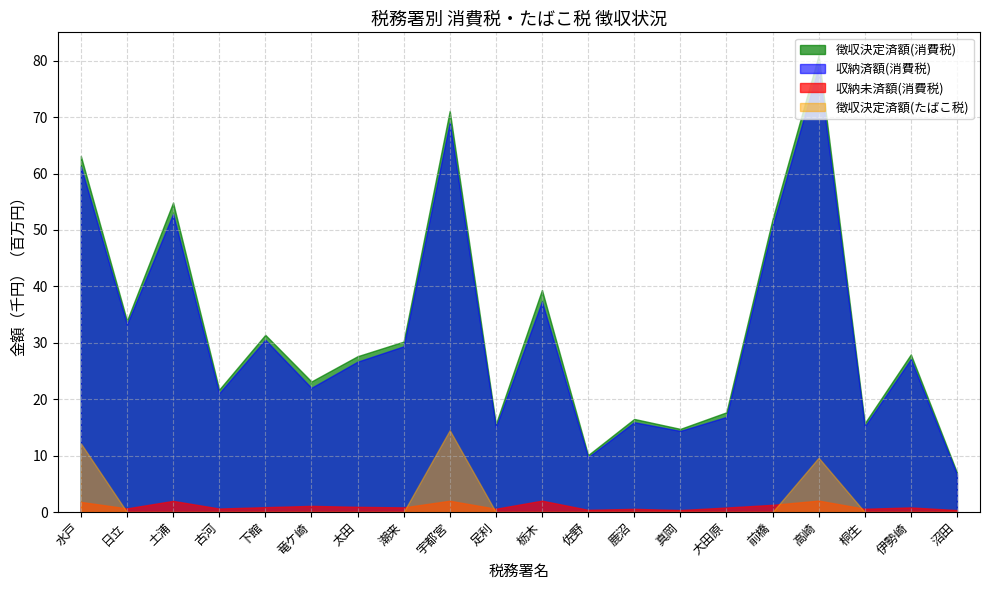

Between 大田原 and 潮来, which is larger?

潮来